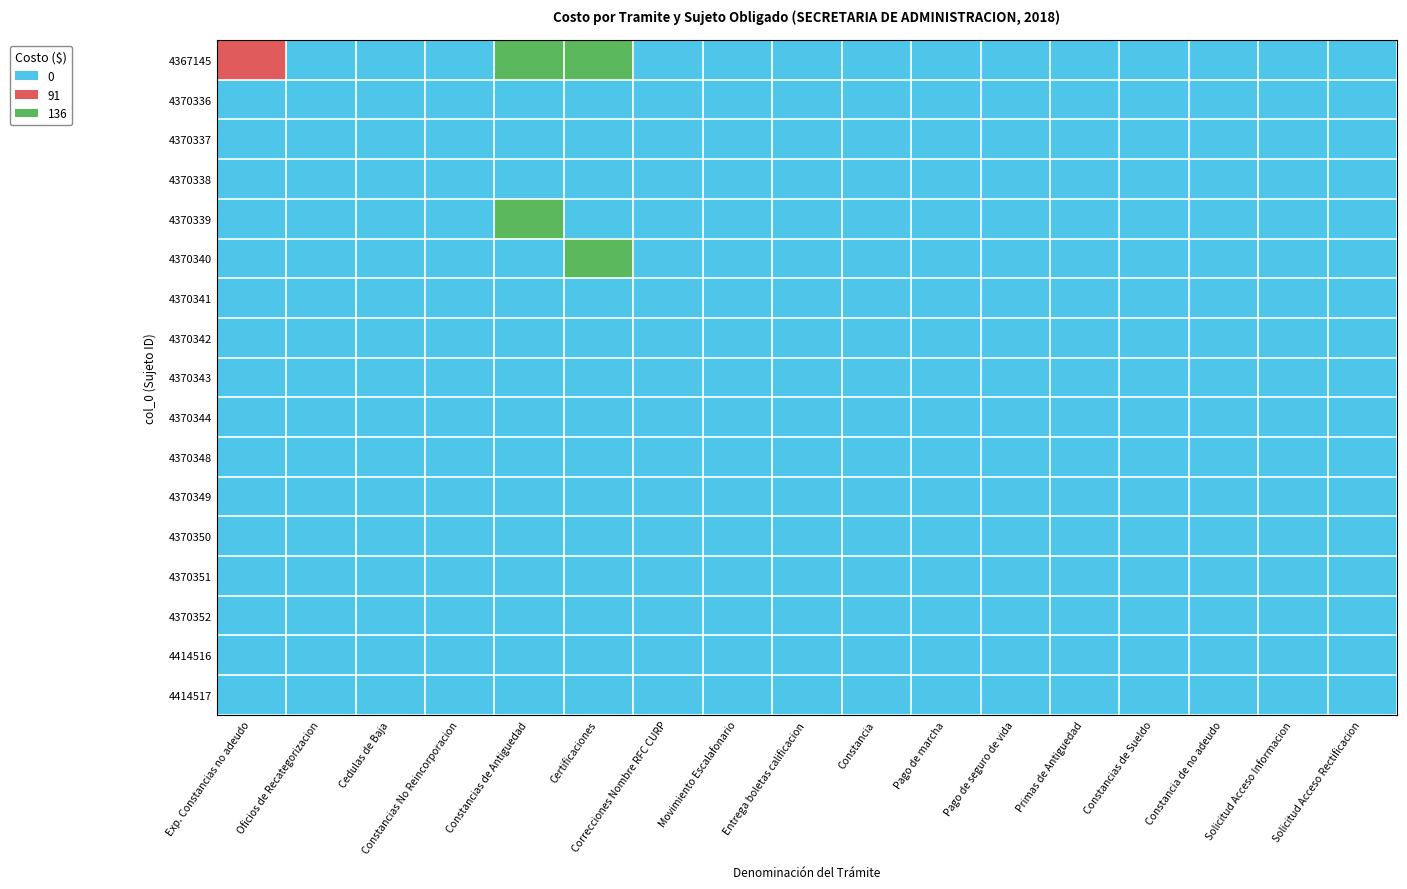

What is the greatest value displayed?

2